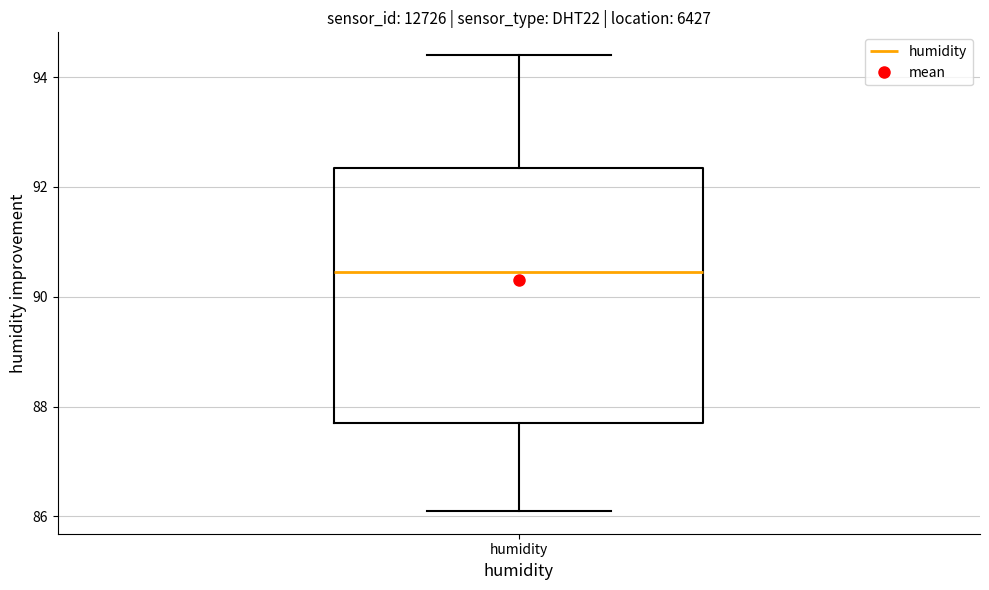

Read this box plot against the y-axis: the position of the median line, the range covered by the box, and the ends of both whiskers. The values are not printed on the chart, so give them approximately, as read against the axis.

median 90.4, box 87.8 to 92.4, whiskers 86.2 to 94.4